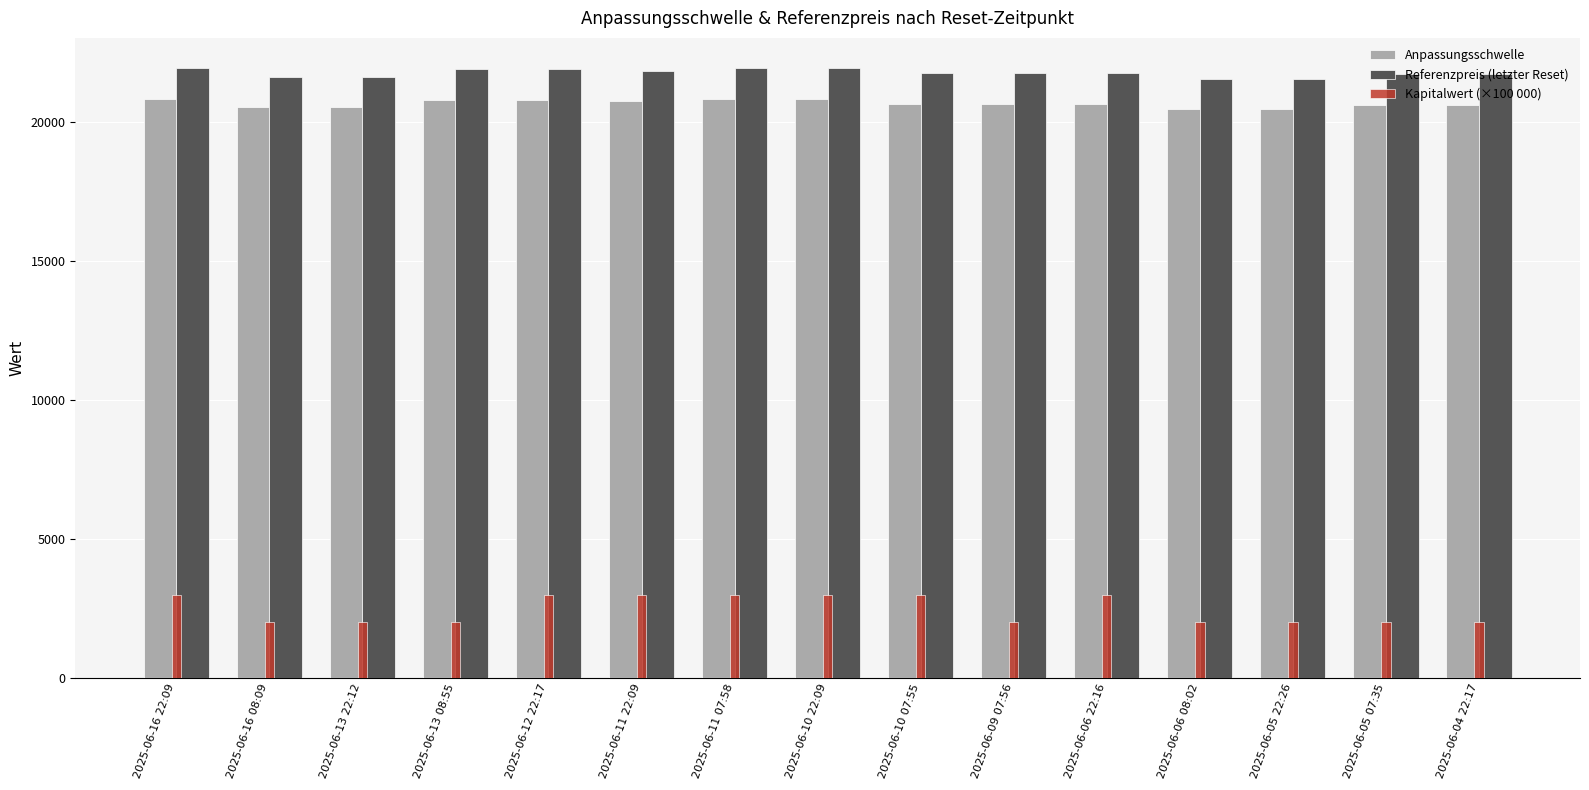

Which series has the largest range (max minus min)?

Kapitalwert (×100 000)